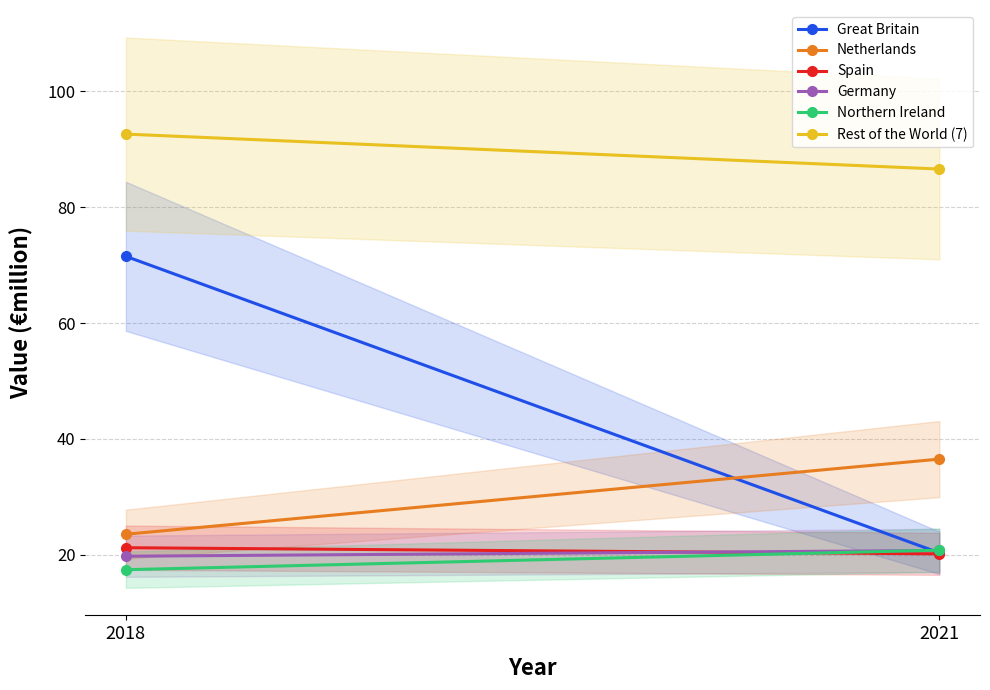

List the labels in order of Great Britain value, largest first.

2018, 2021